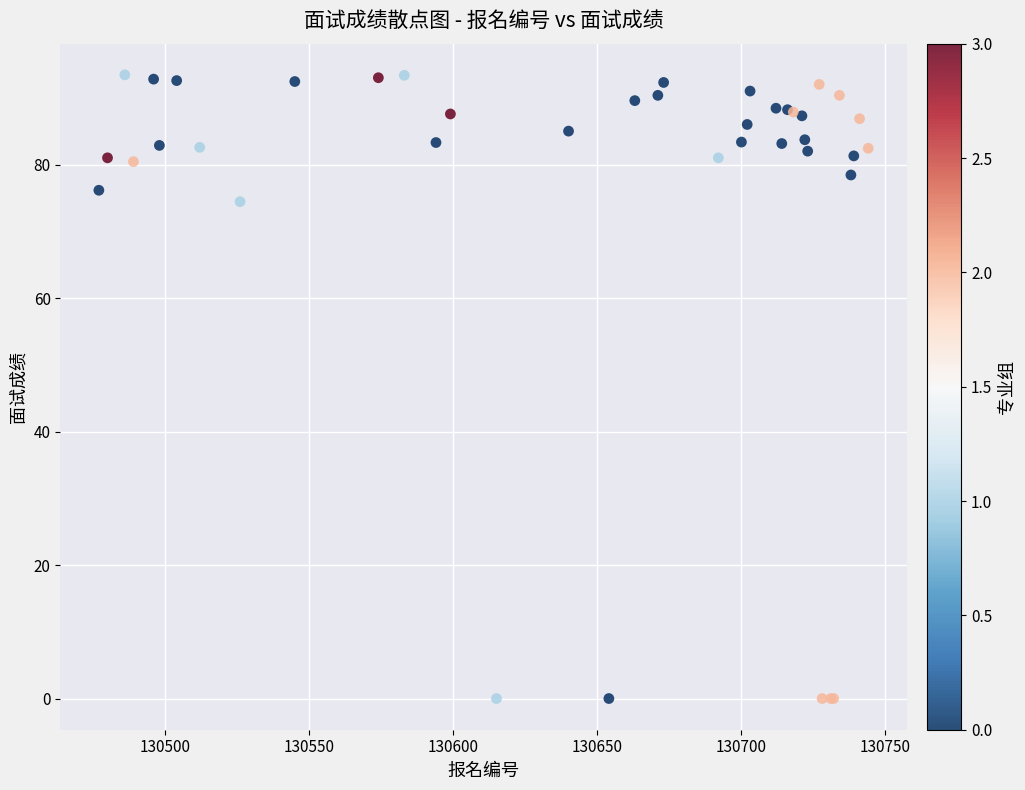

What Y value in the scatter plot is closest to 46?

74.4